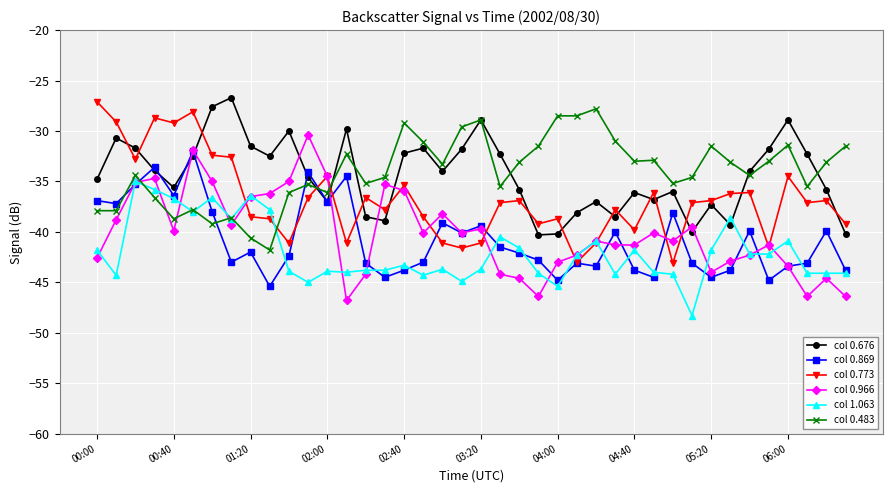

How many data points does each series have?

40